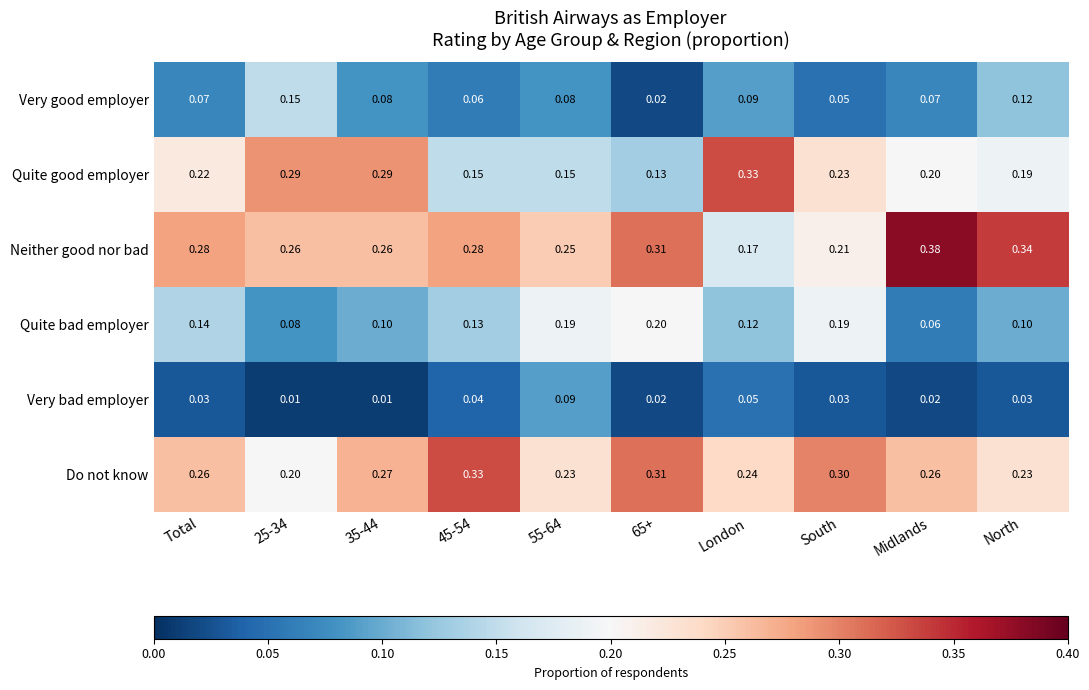

Which series changed the most between 55-64 and London?

Quite good employer